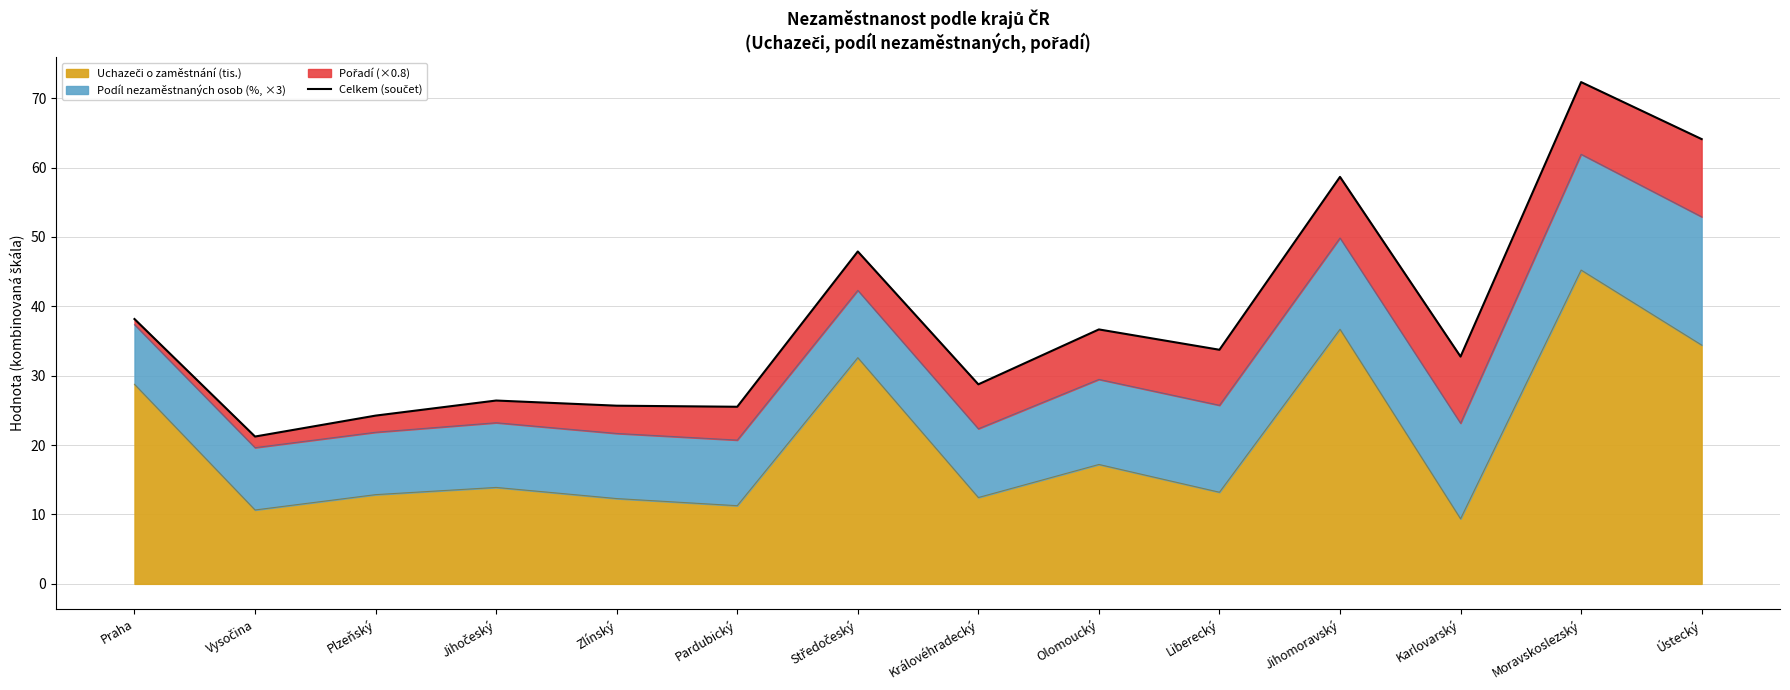

What is the difference between the second highest and second lowest values?

39.8